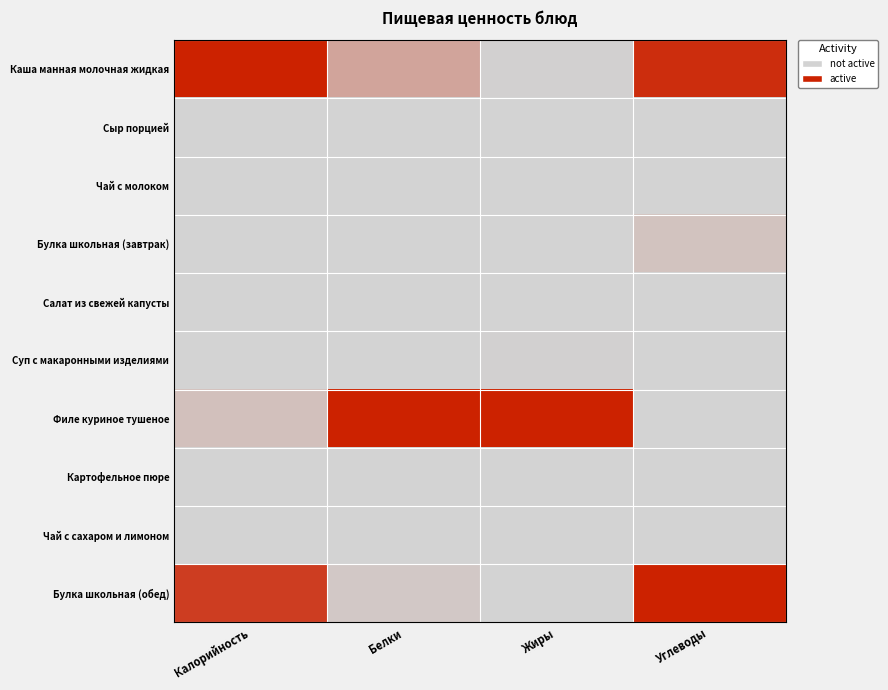

At which category is the sum across all series the highest?

Калорийность